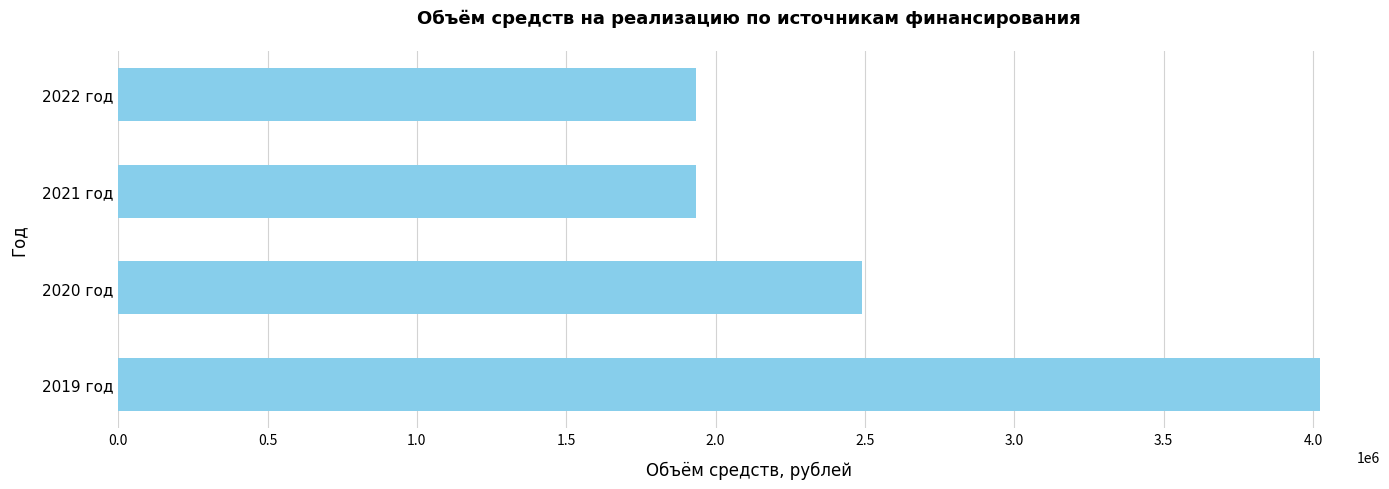

Where is the data nearest to the value 2979245?

2020 год